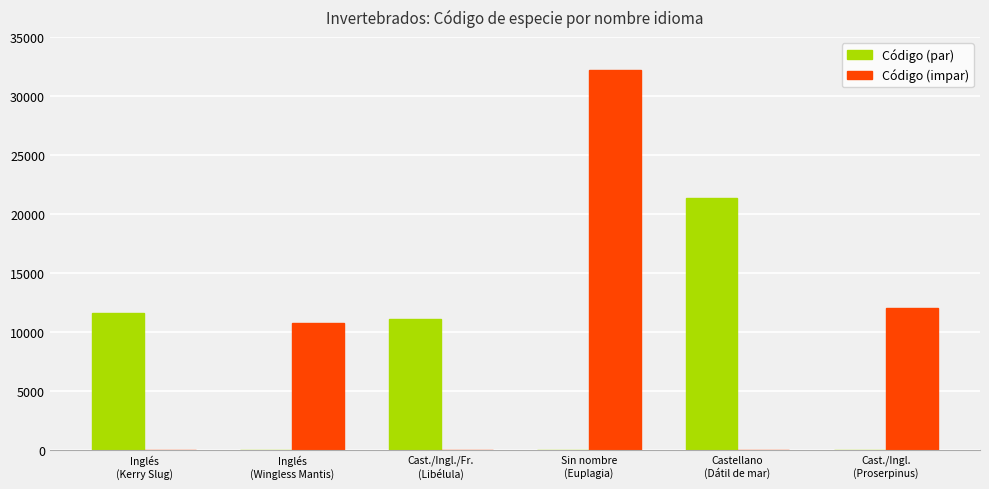

True or false: Código (impar) has a value of 11404 at Castellano
(Dátil de mar).

False